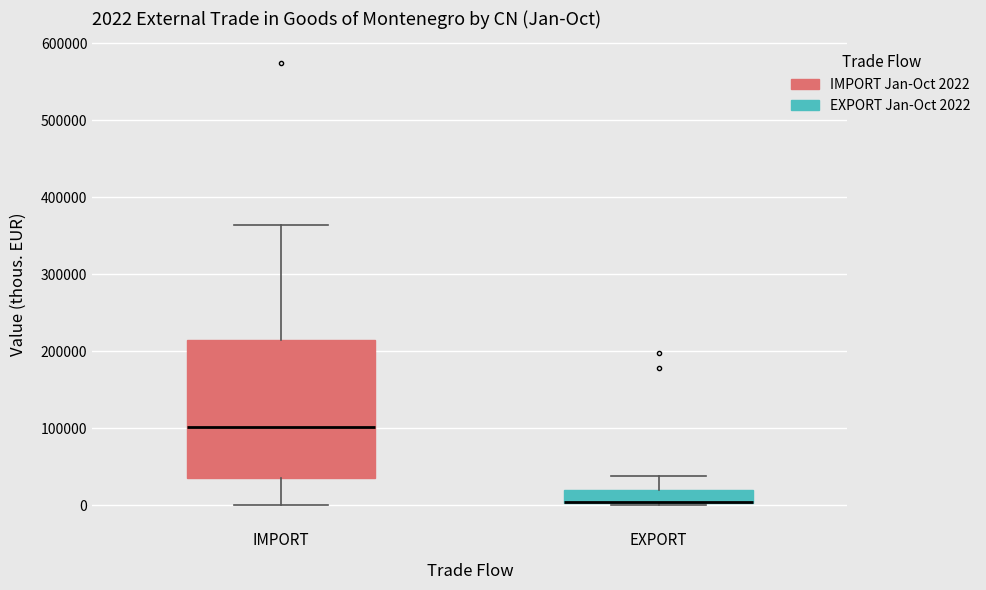

Comparing the boxes themselves (not the whiskers), which one is the tallest?

IMPORT